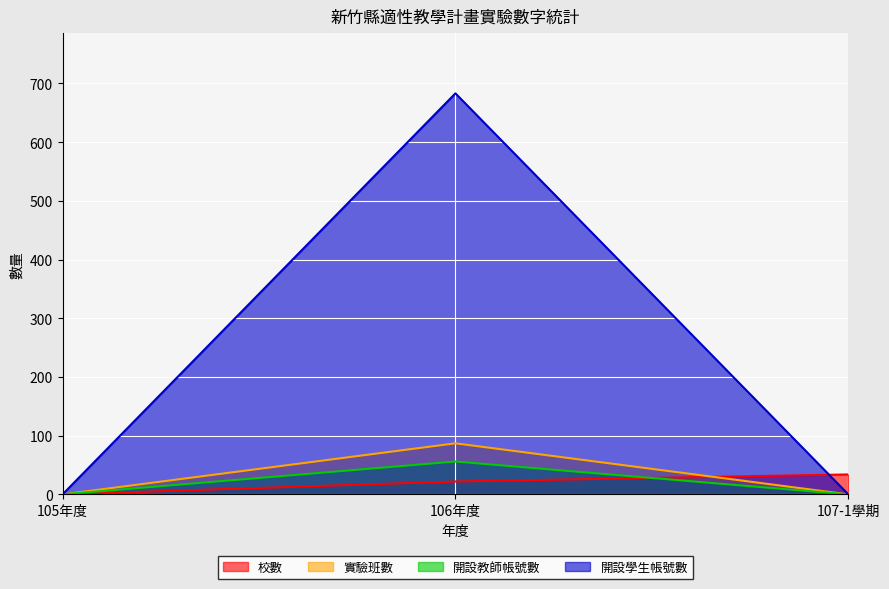

What is the average value of the 開設教師帳號數 series?

19